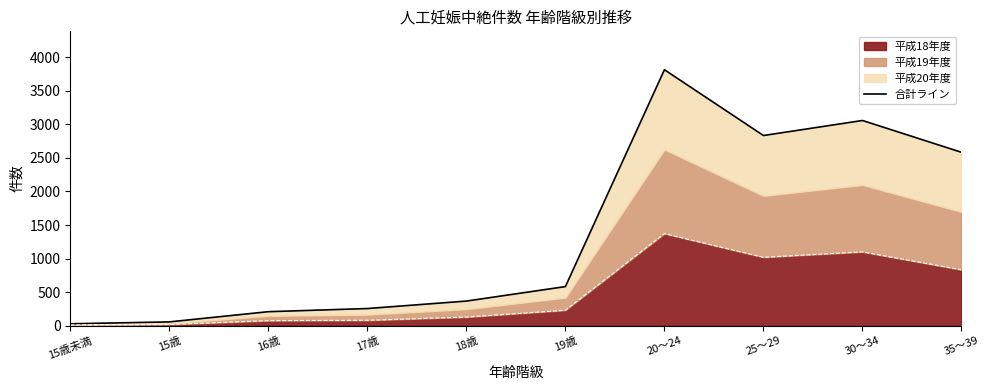

The value at 15歳未満 is 40. True or false?

False